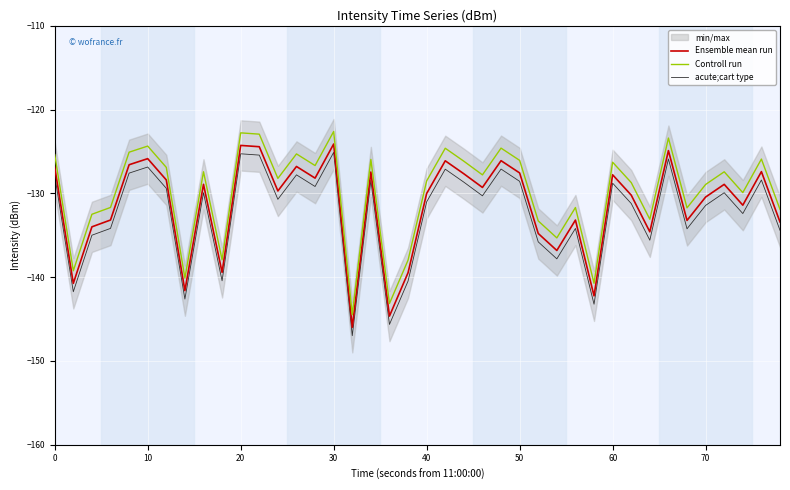

What is the sum of all acute;cart type values?

-5296.7